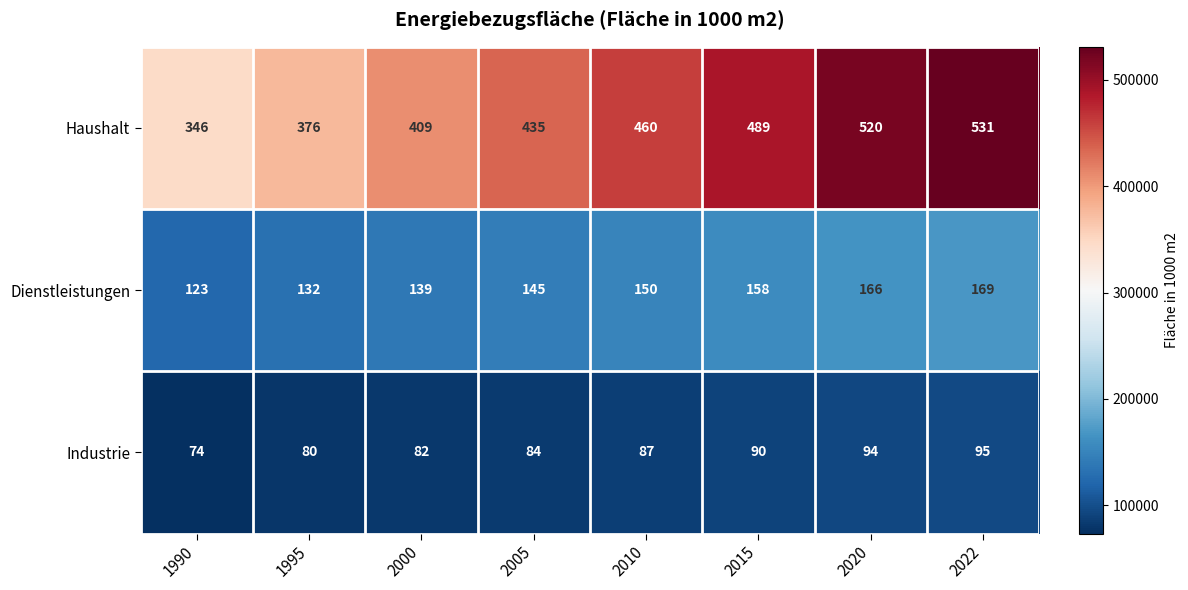

Which series has the widest spread of values?

Haushalt